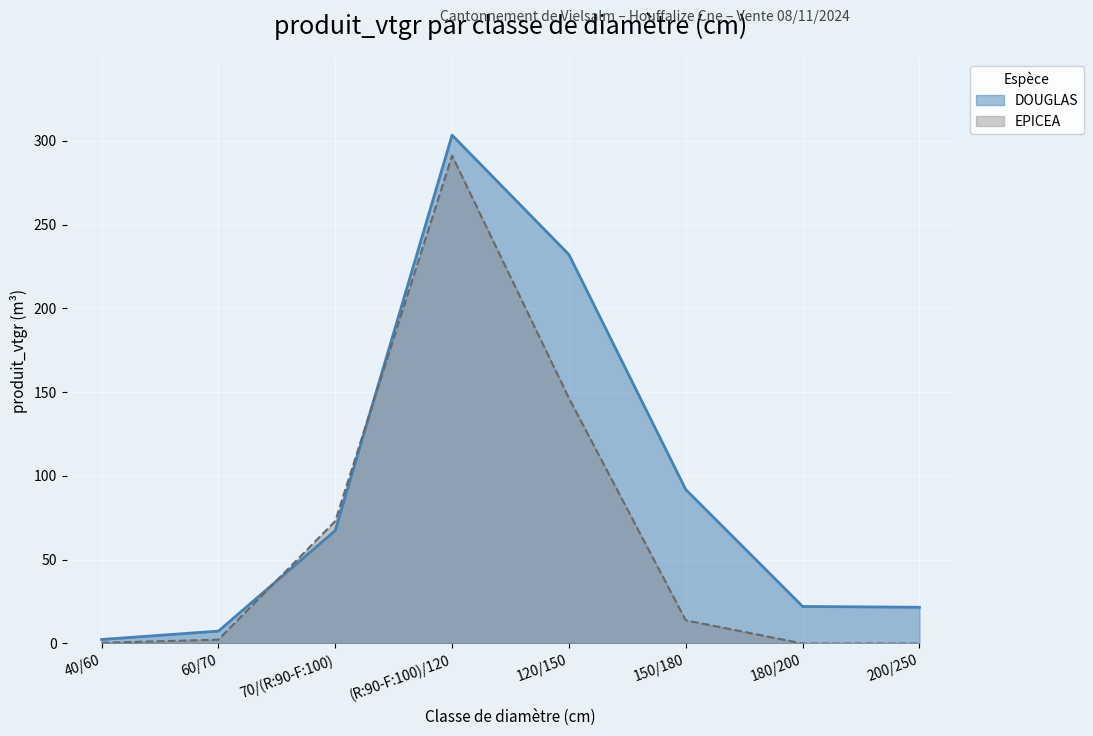

What is the spread (max minus min) of values at 70/(R:90-F:100)?

5.6